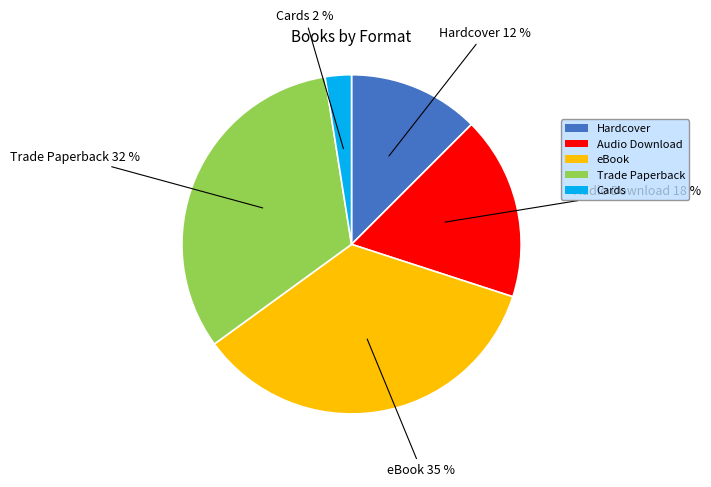

Rank the categories by value from highest to lowest.

eBook, Trade Paperback, Audio Download, Hardcover, Cards